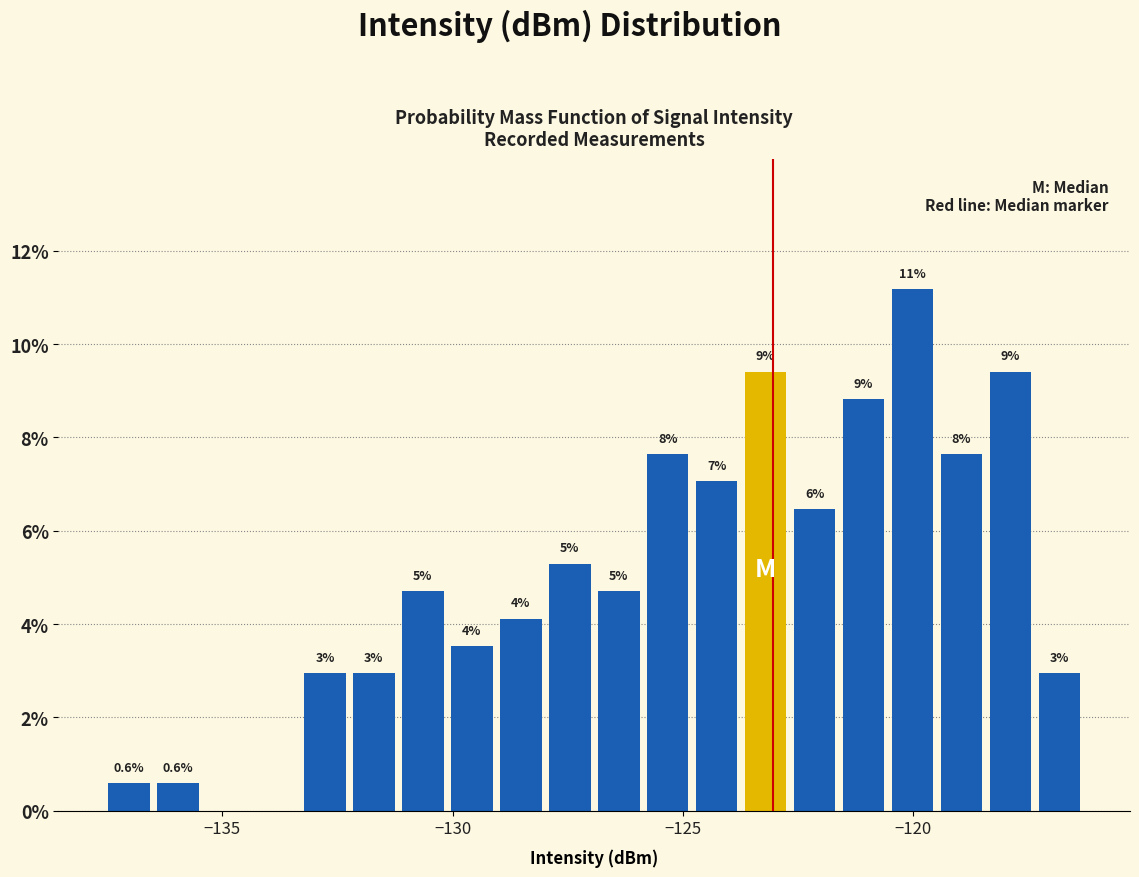

Around what value on the x-axis is the tallest bar? Give the approximate position of its centre, as read against the axis.

-120.0